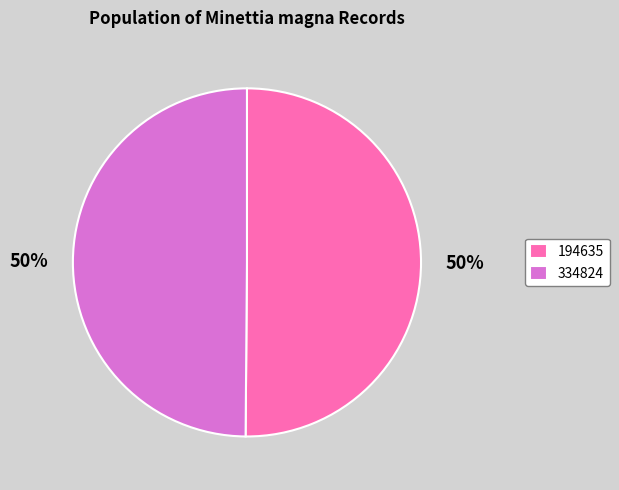

Is it true that 194635 is 59% of the pie?

False